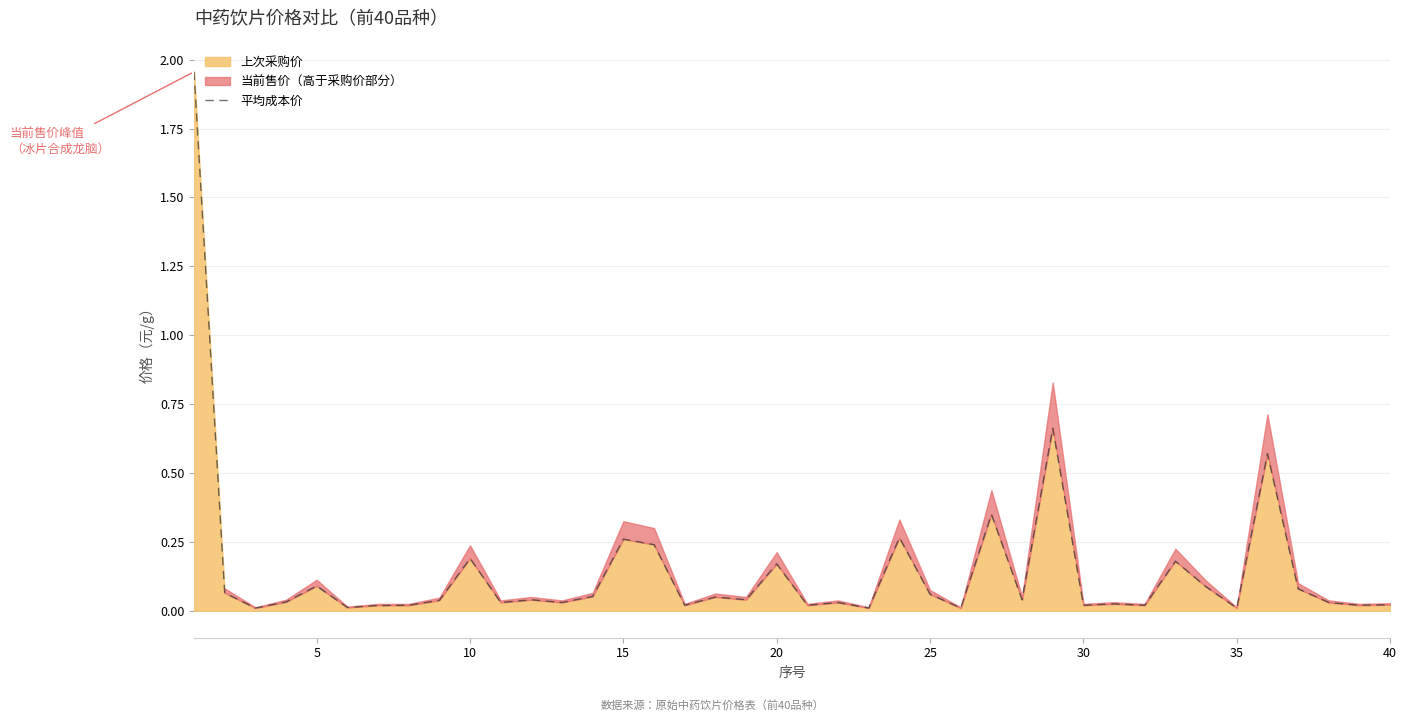

True or false: the data has more than 2 interior local peaks.

True